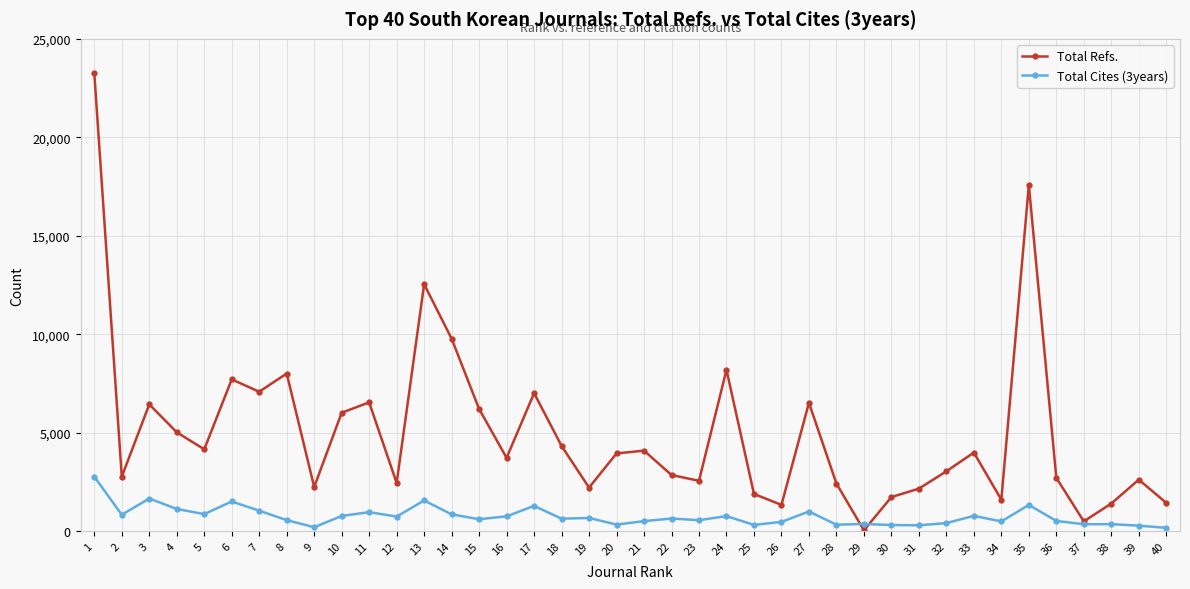

What is the sum of all Total Cites (3years) values?

29728